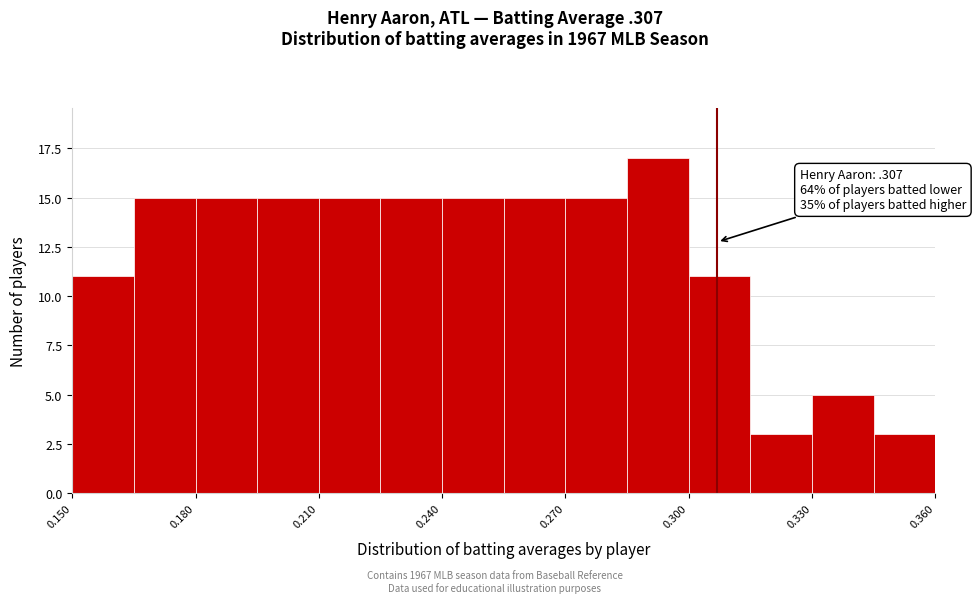

Around what value on the x-axis is the tallest bar? Give the approximate position of its centre, as read against the axis.

0.295